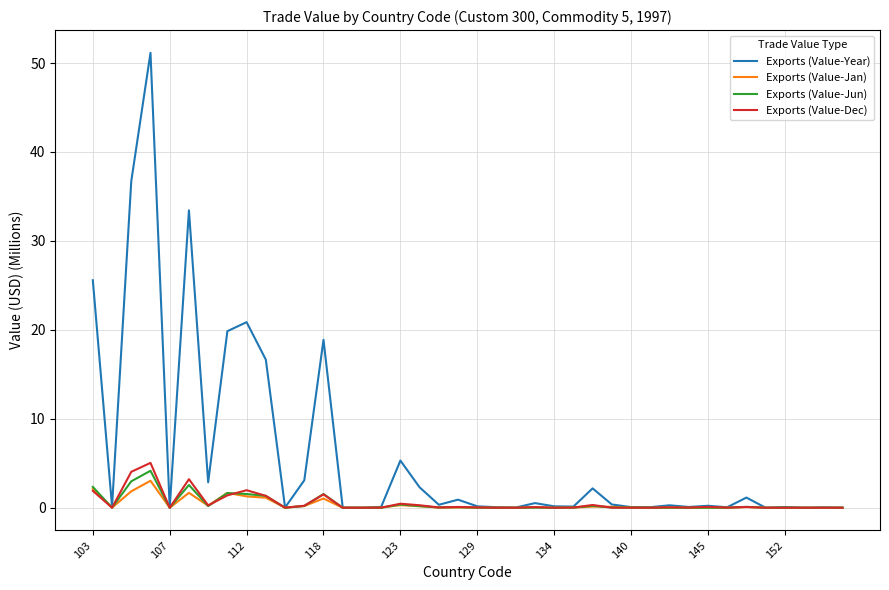

What is the highest value of the Exports (Value-Jun) series?

4.2